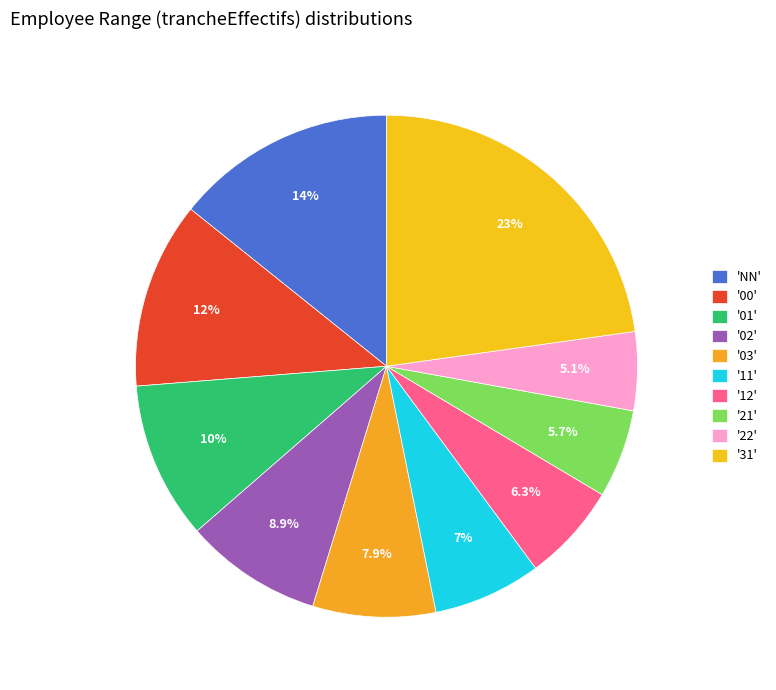

Count the number of slices in the pie.

10